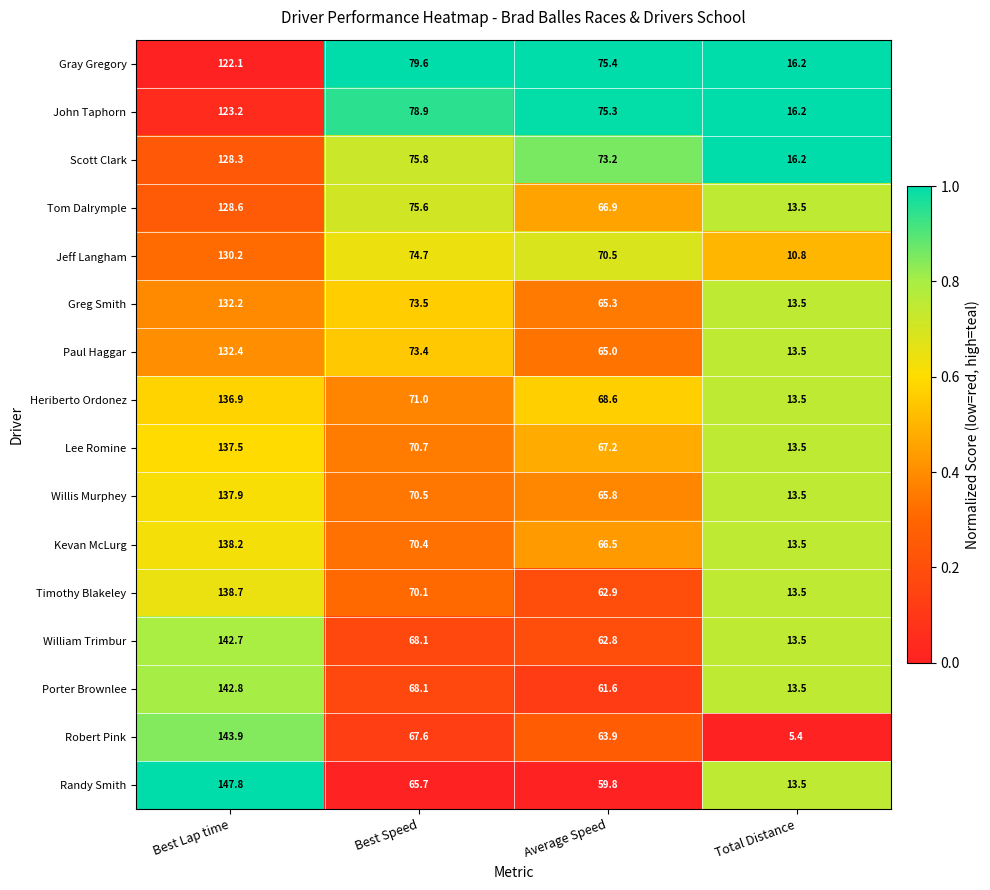

Is it true that Willis Murphey equals 65.8 at Average Speed?

True